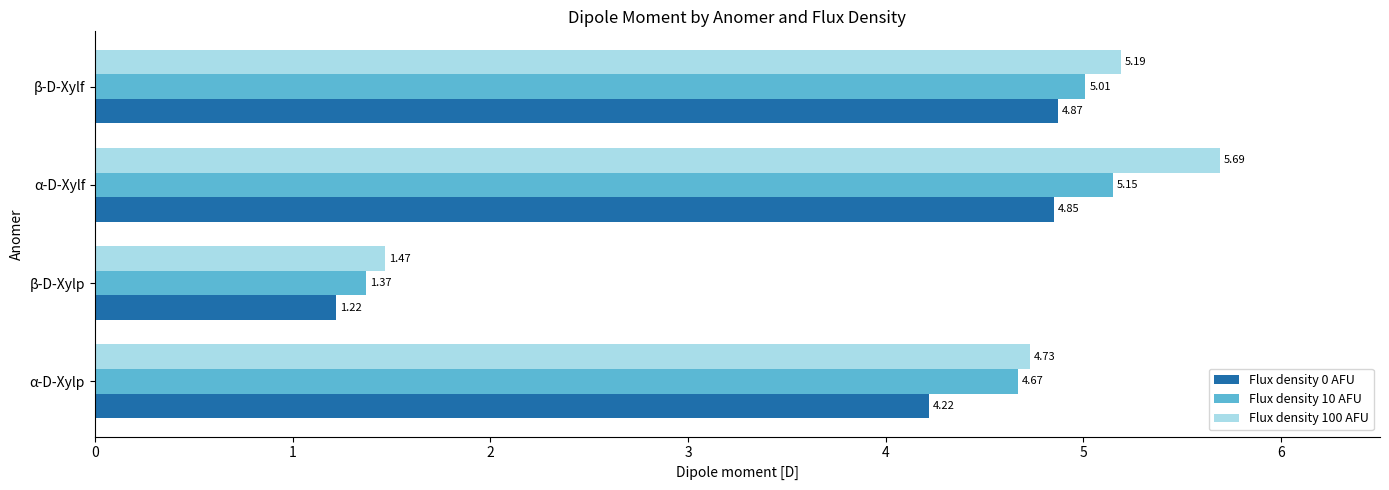

List the series in order of their peak value, highest first.

Flux density 100 AFU, Flux density 10 AFU, Flux density 0 AFU